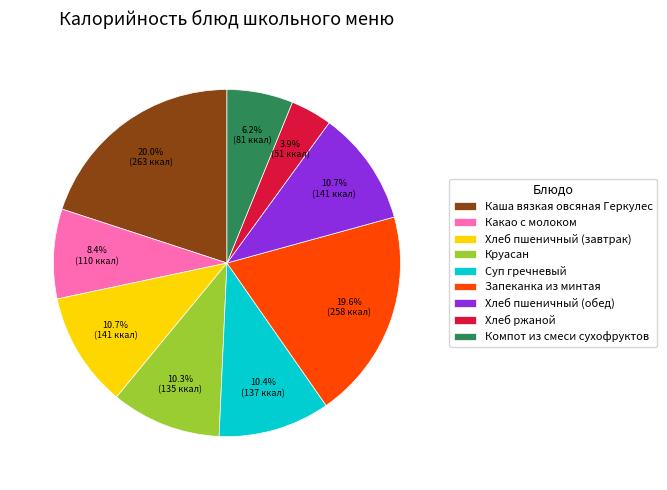

Does Компот из смеси сухофруктов represent more than half of the total?

No